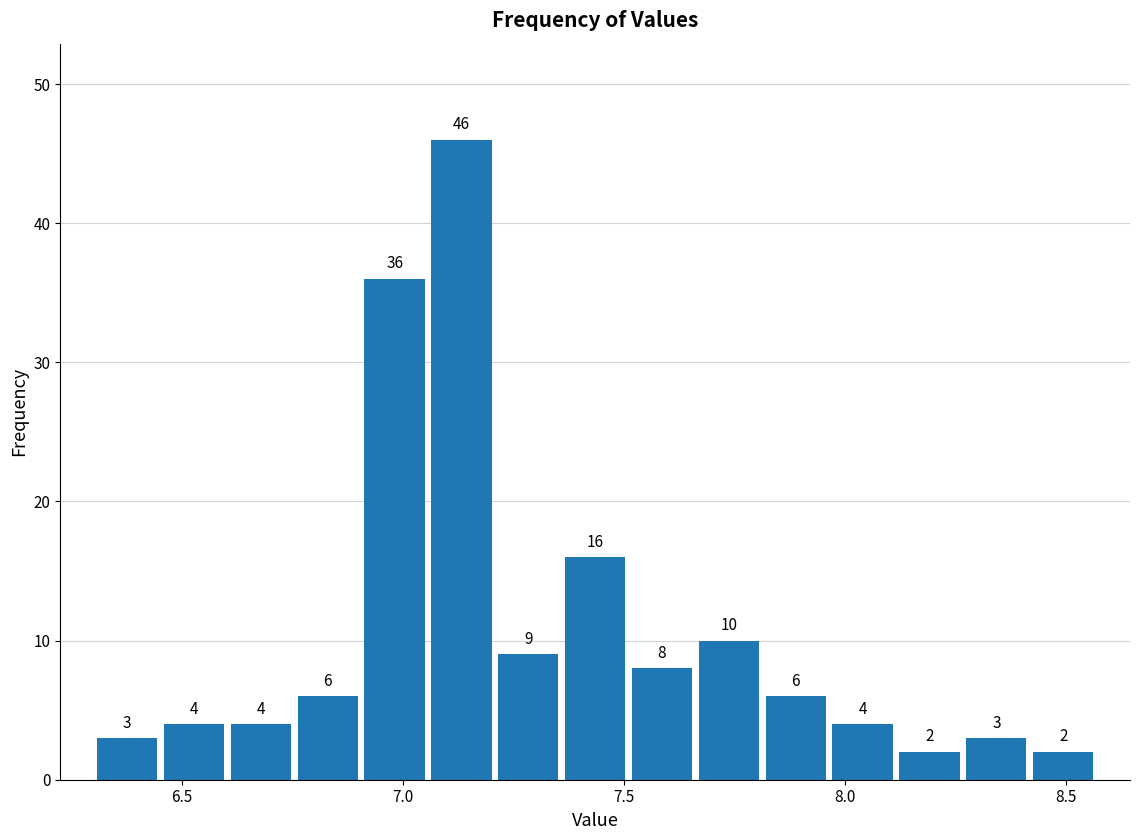

Around what value on the x-axis is the tallest bar? Give the approximate position of its centre, as read against the axis.

7.15